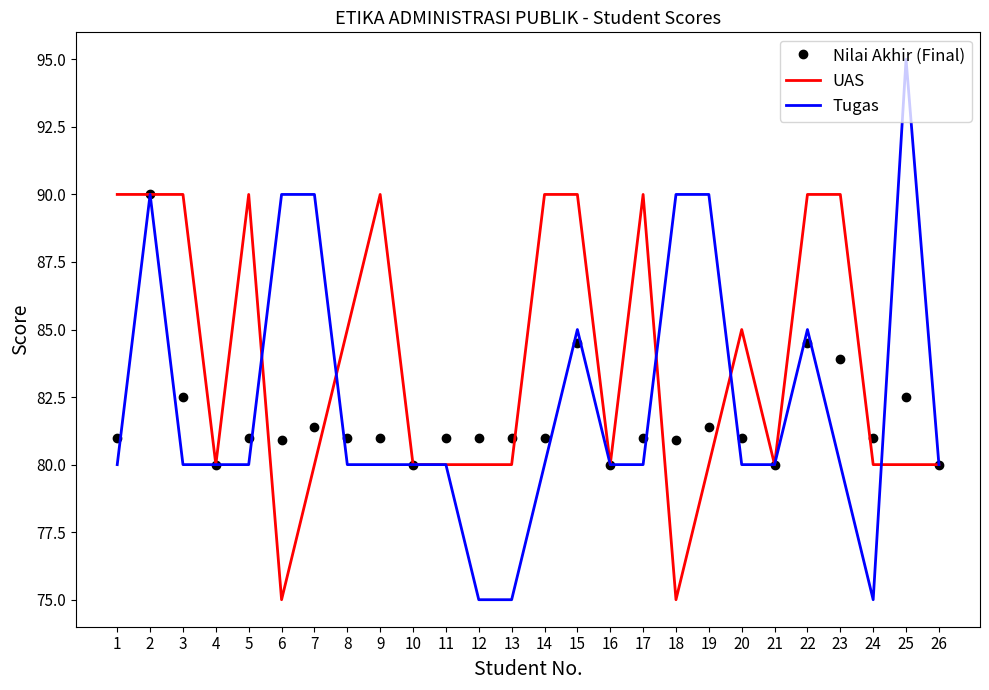

True or false: UAS has a value of 80.0 at 10.

True